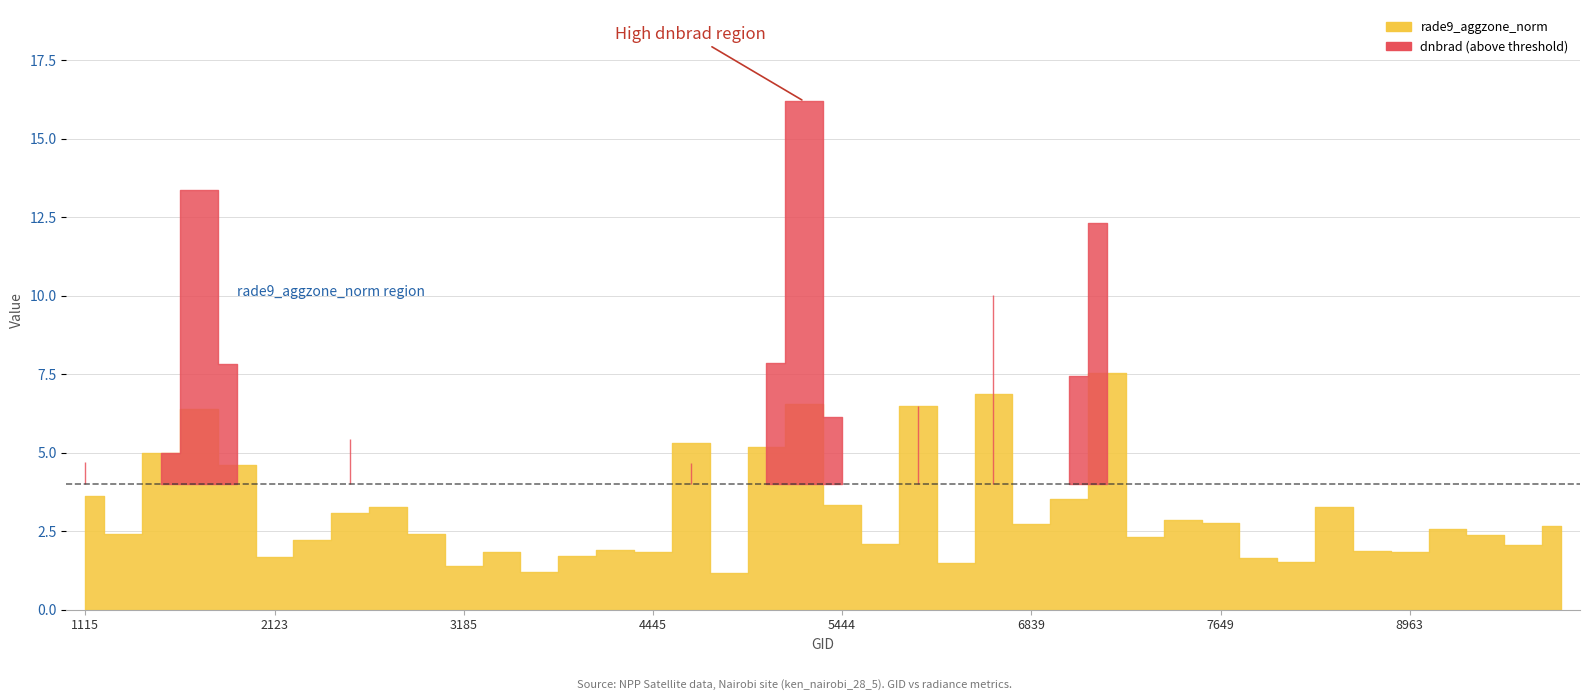

At 5444, list the series in order from smallest to largest.

rade9_aggzone_norm, dnbrad